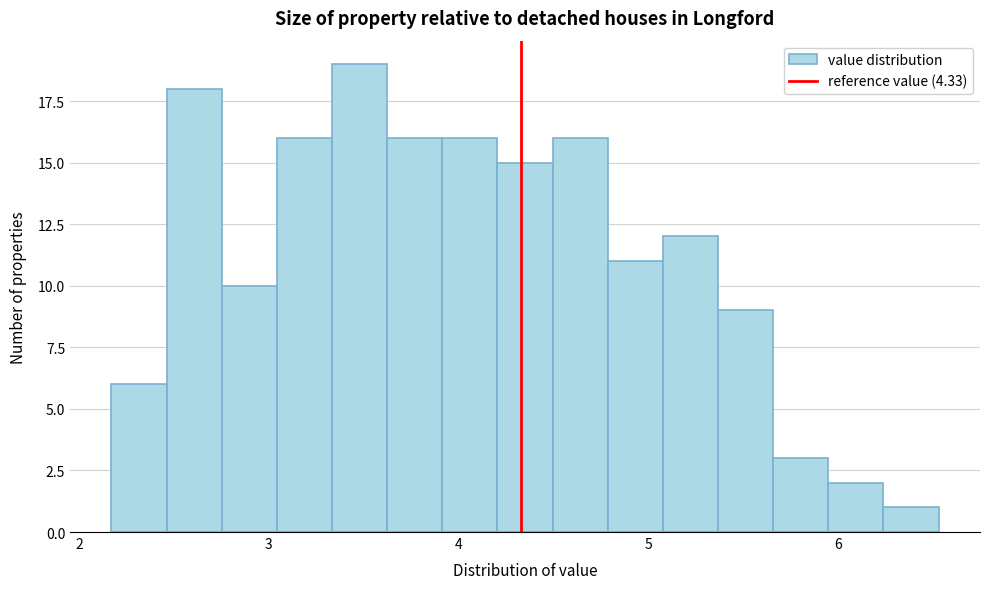

Around what value on the x-axis is the tallest bar? Give the approximate position of its centre, as read against the axis.

3.5